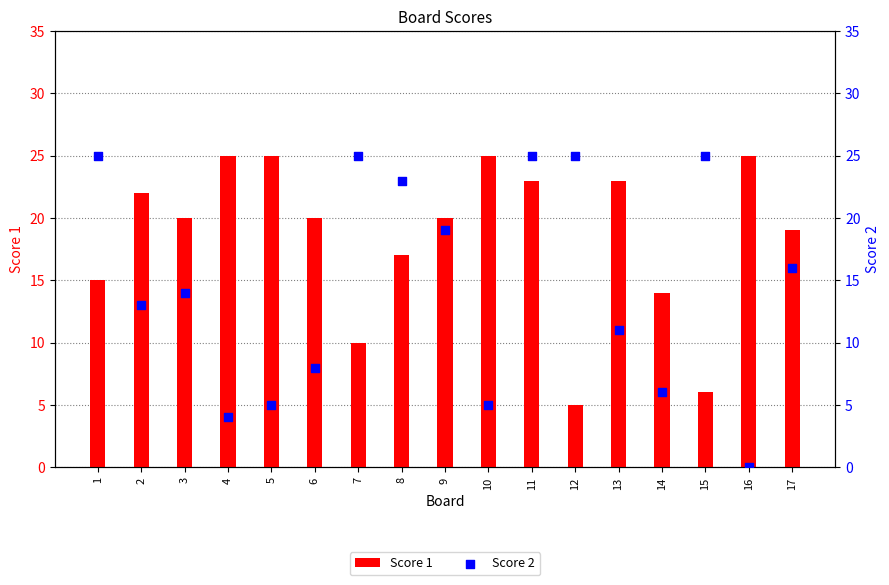

Which series has the largest Y range (max minus min)?

Score 2